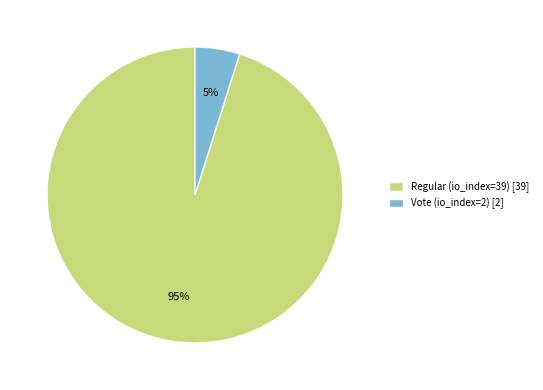

How many slices are in this pie chart?

2